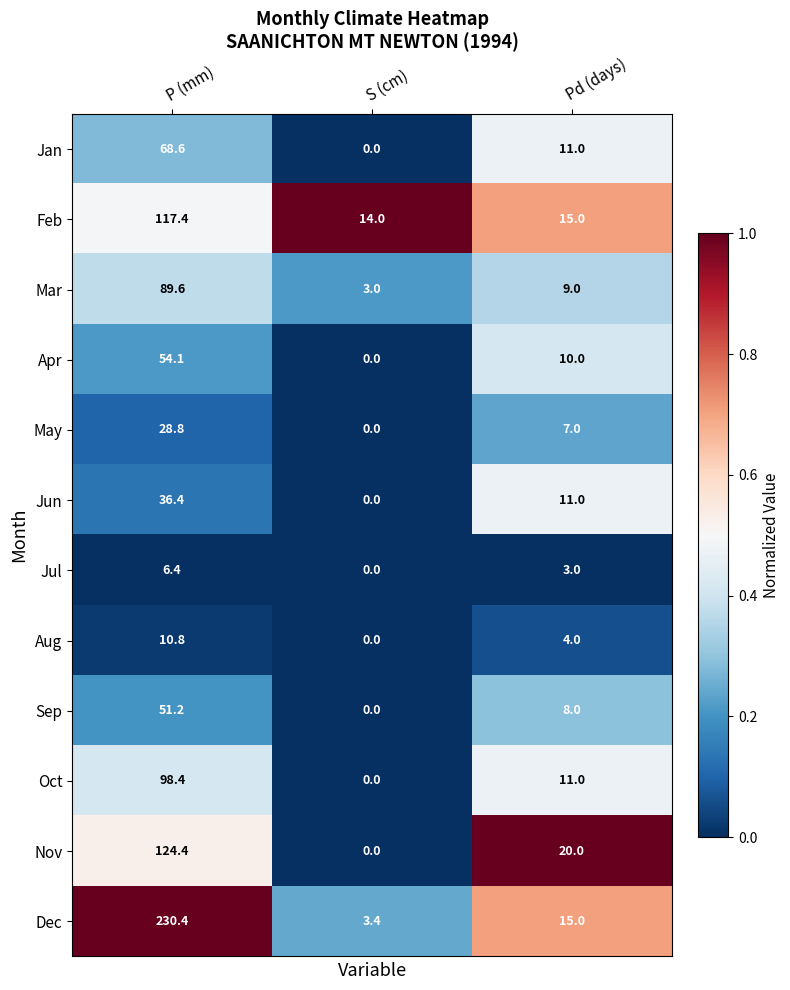

What is the highest value of the Jan series?

68.6